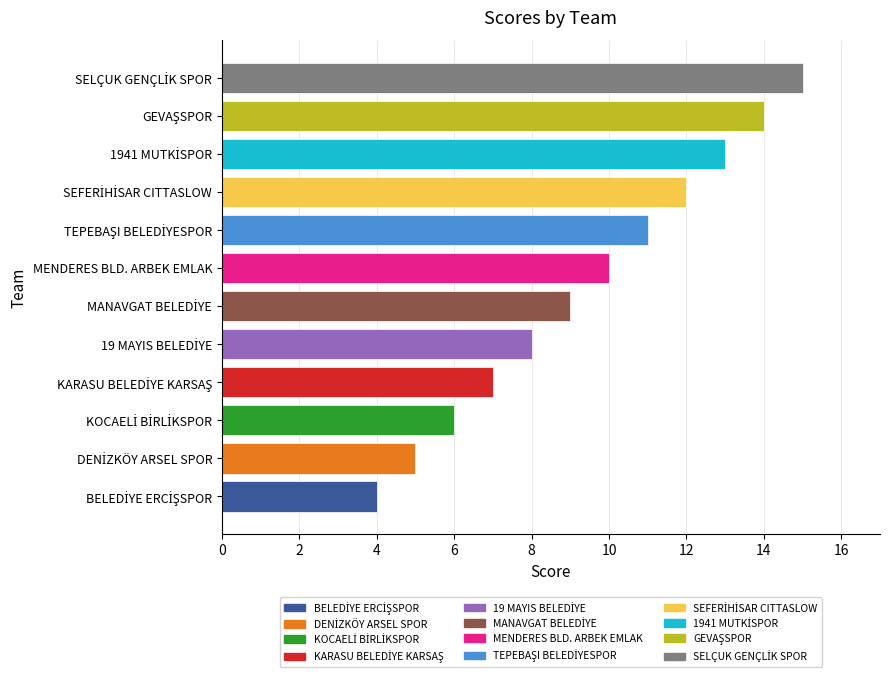

What is the difference between the second highest and minimum values?

10